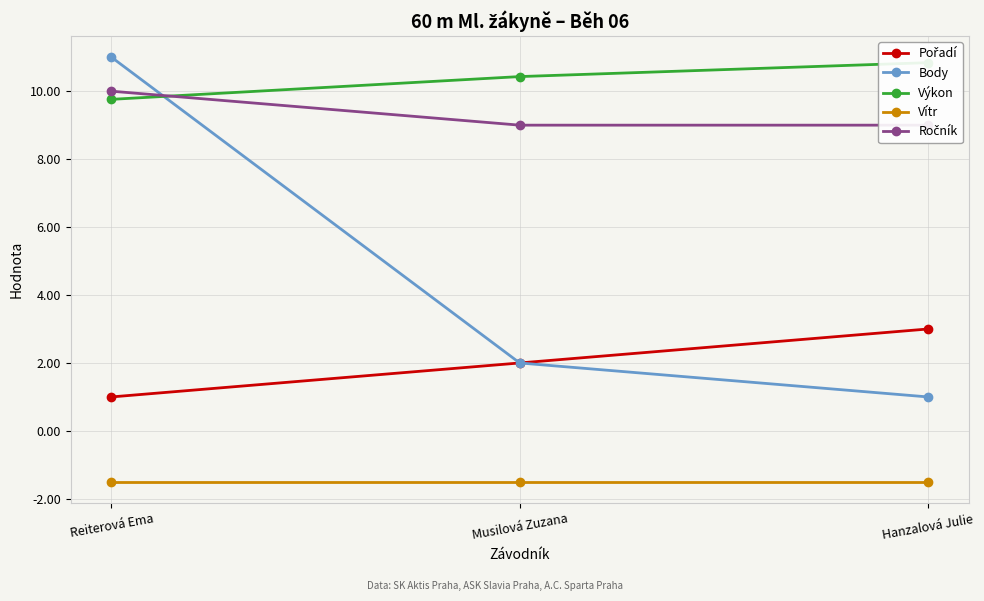

What position from the right is Hanzalová Julie?

1